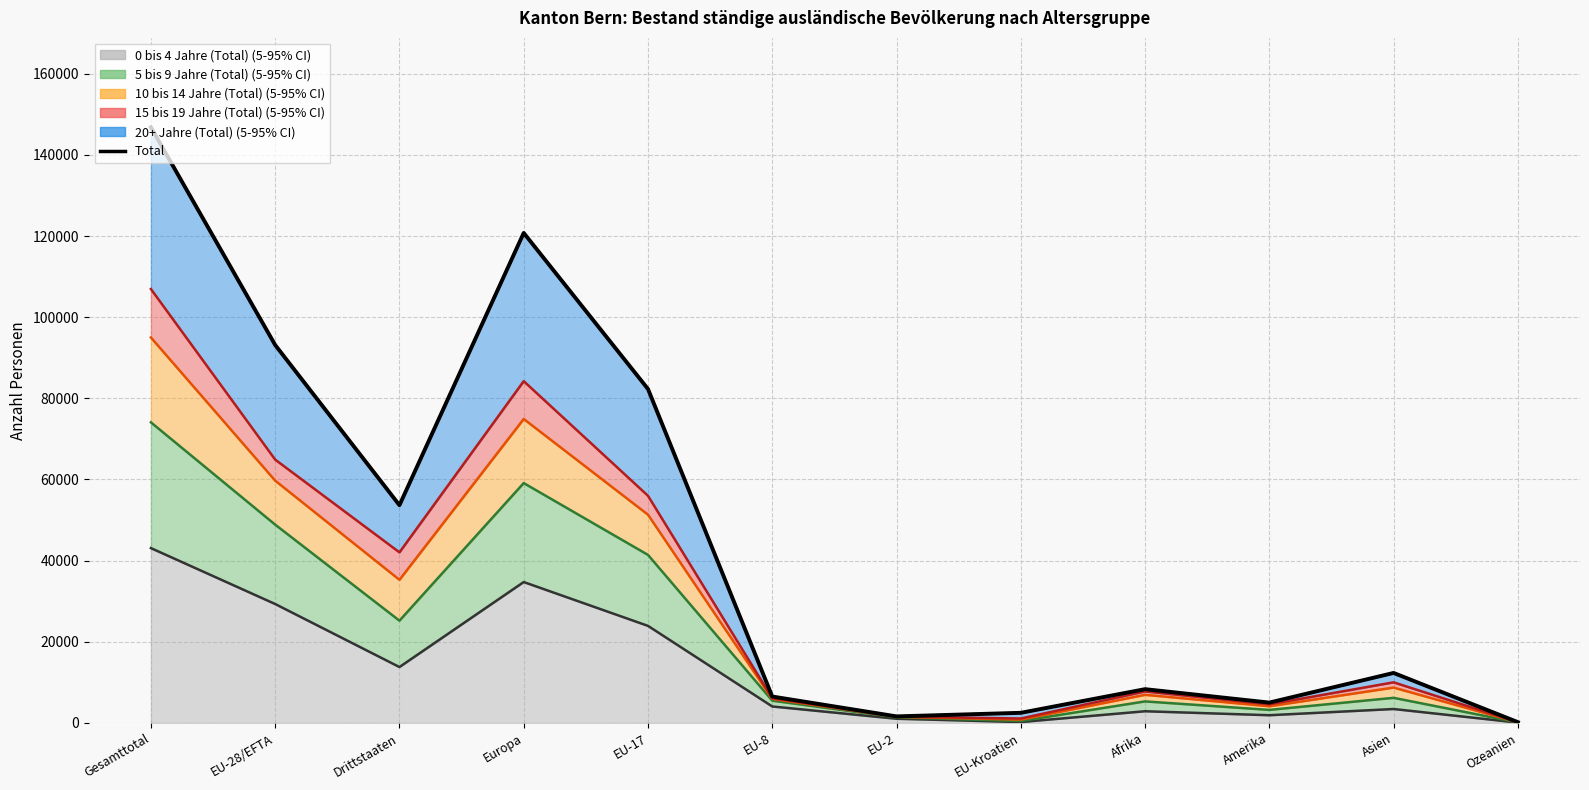

How many data points are less than 12327?

6